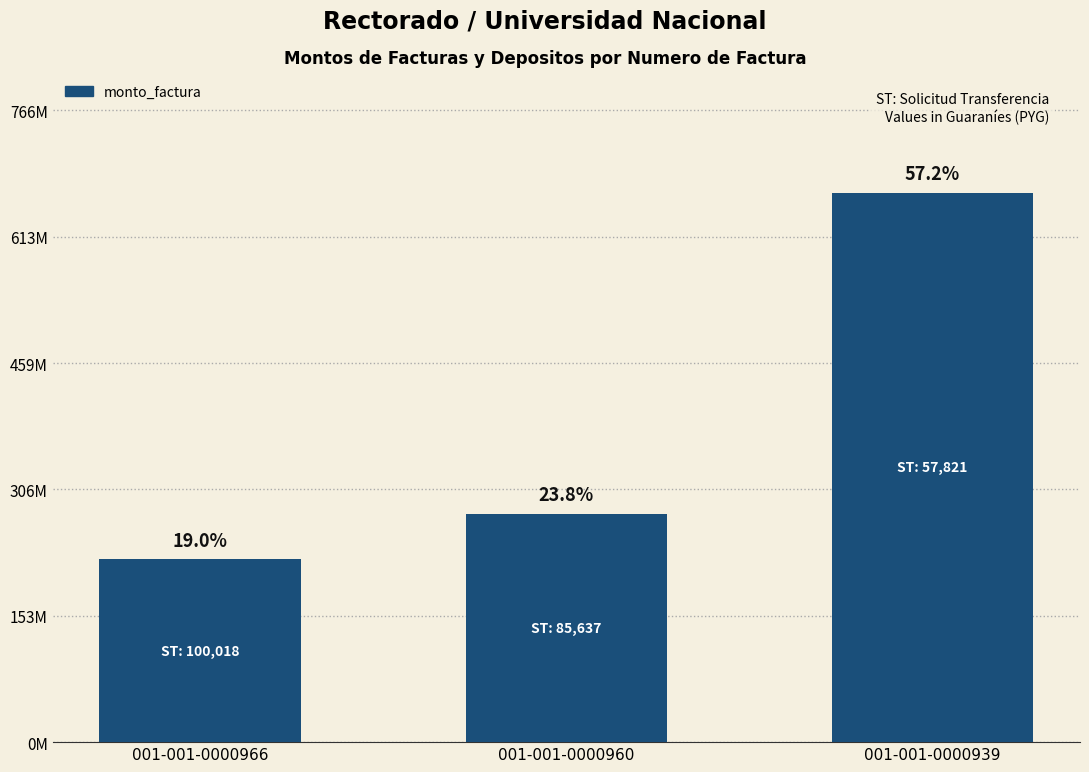

List the labels in order of value, largest first.

001-001-0000939, 001-001-0000960, 001-001-0000966